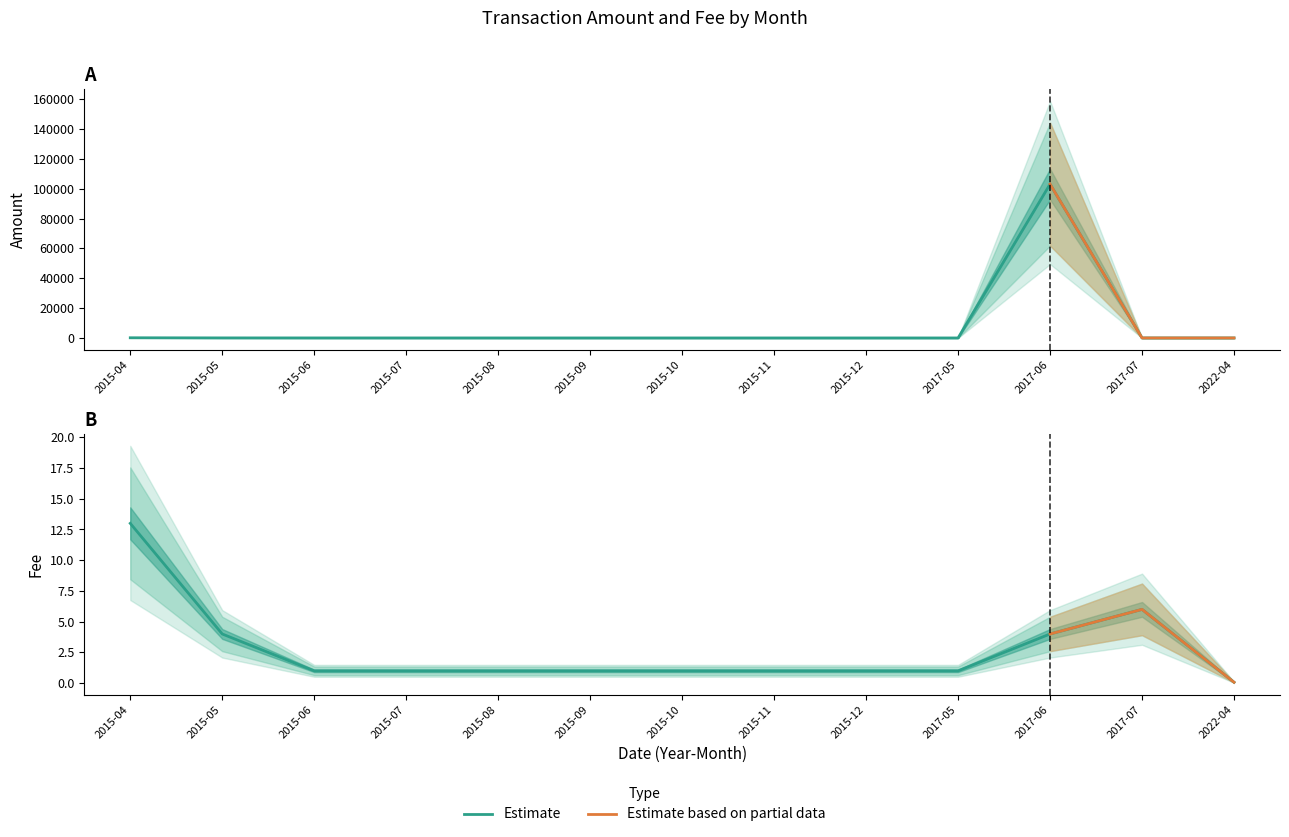

Reading right to left, list all the values displayed in this chart.

Amount: 2022-04=0.0	2017-07=0.0	2017-06=103060.4	2017-05=0.0	2015-12=0.0	2015-11=0.0	2015-10=0.0	2015-09=0.0	2015-08=0.0	2015-07=7.0	2015-06=14.0	2015-05=35.0	2015-04=120.0
Fee: 2022-04=0.1	2017-07=6.0	2017-06=4.0	2017-05=1.0	2015-12=1.0	2015-11=1.0	2015-10=1.0	2015-09=1.0	2015-08=1.0	2015-07=1.0	2015-06=1.0	2015-05=4.0	2015-04=13.0